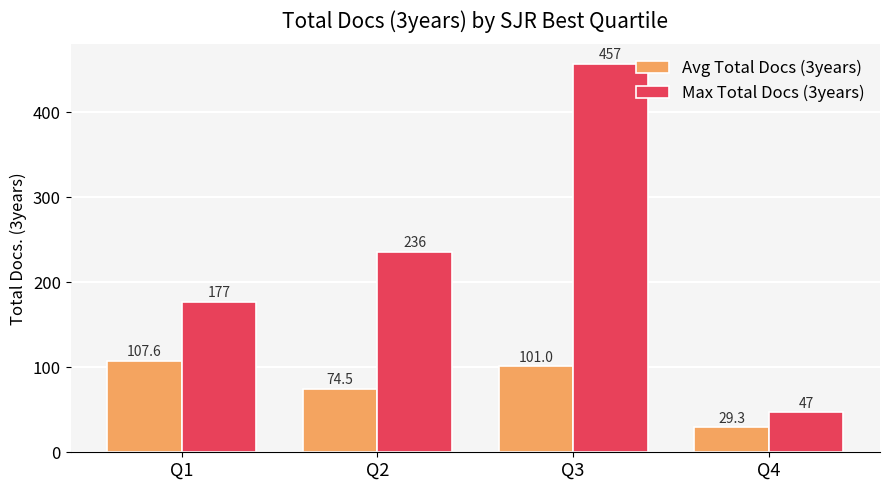

Rank the categories by Avg Total Docs (3years) value from lowest to highest.

Q4, Q2, Q3, Q1